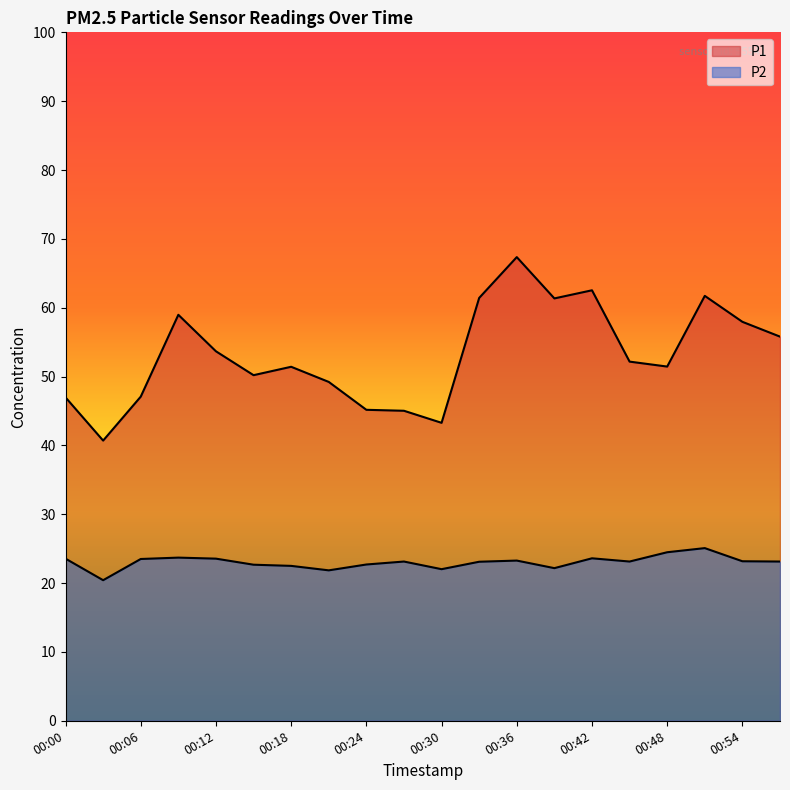

What is the difference between the maximum and minimum values in the P2 series?

4.7